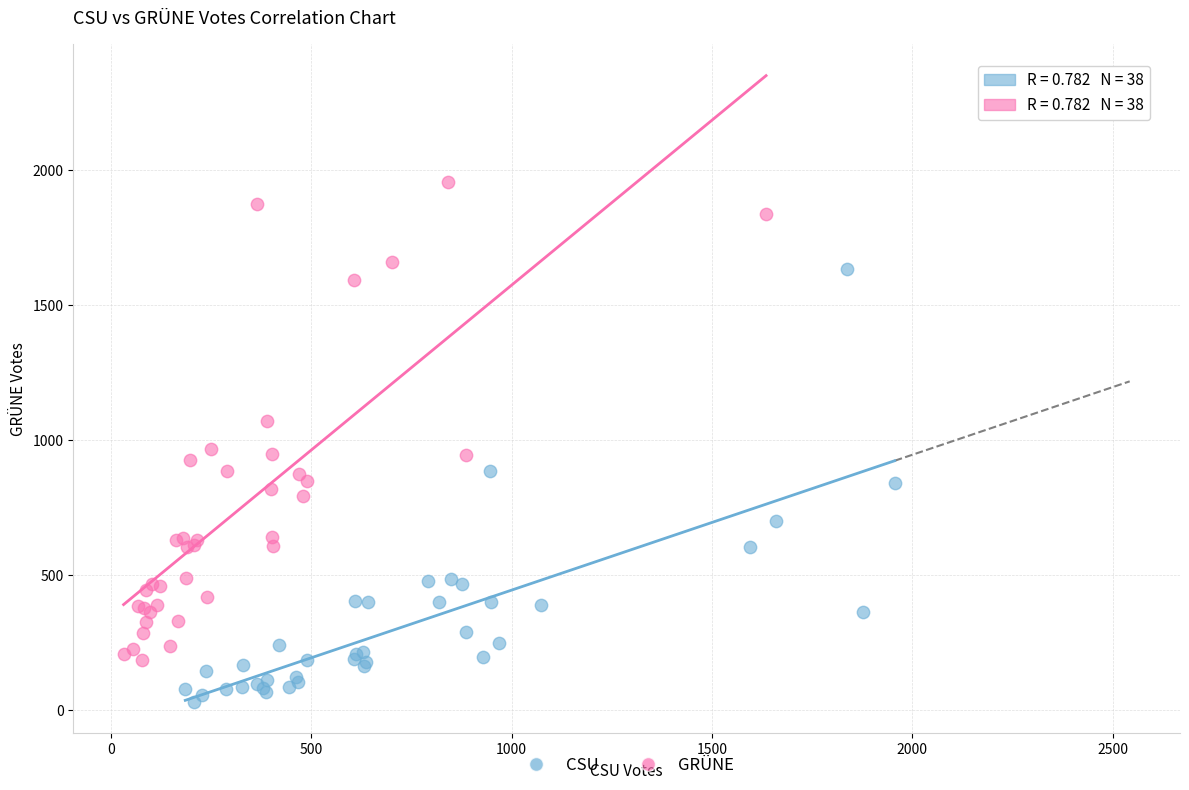

Which series contains the highest Y value?

GRÜNE